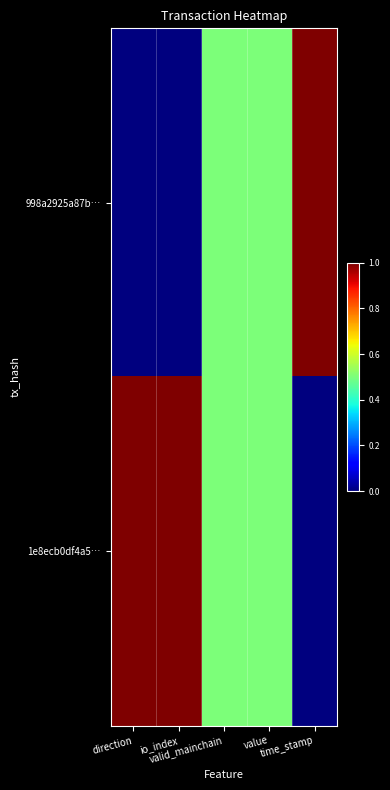

Which category has the lowest value across all series?

direction